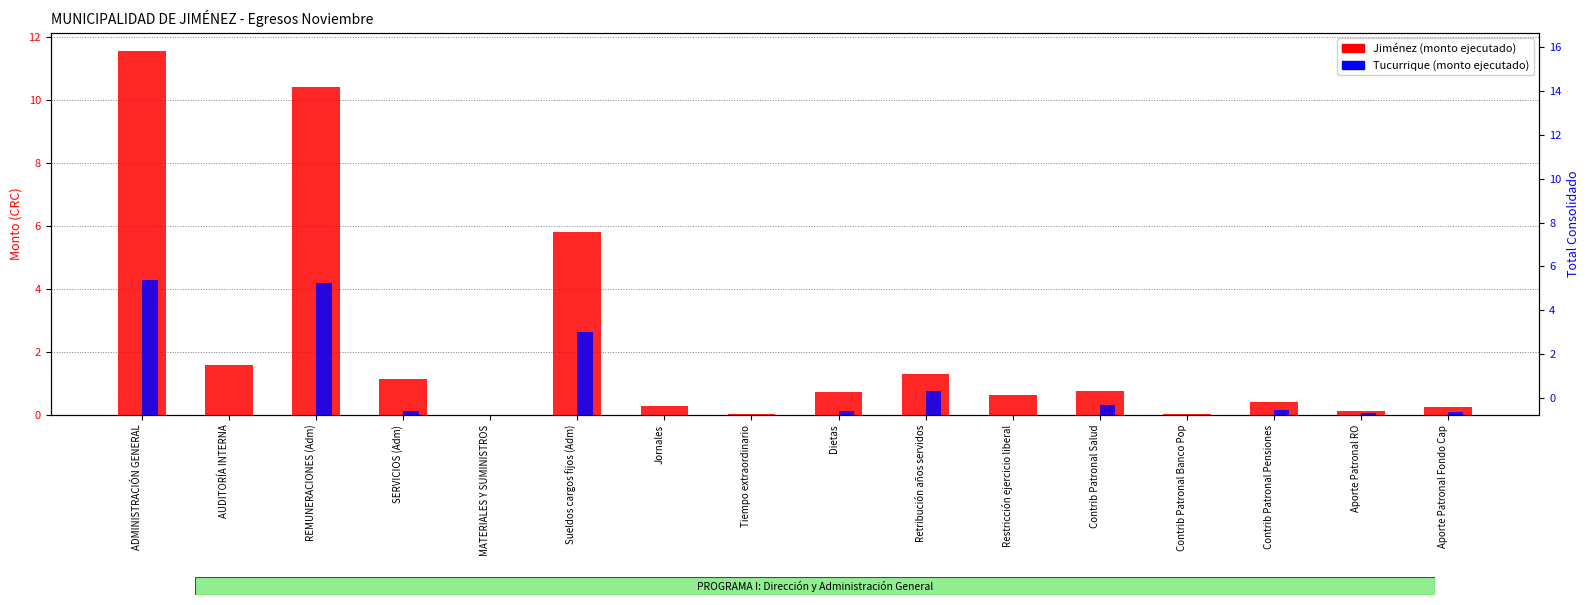

Which has a higher value, Retribución años servidos or Contrib Patronal Banco Pop?

Retribución años servidos